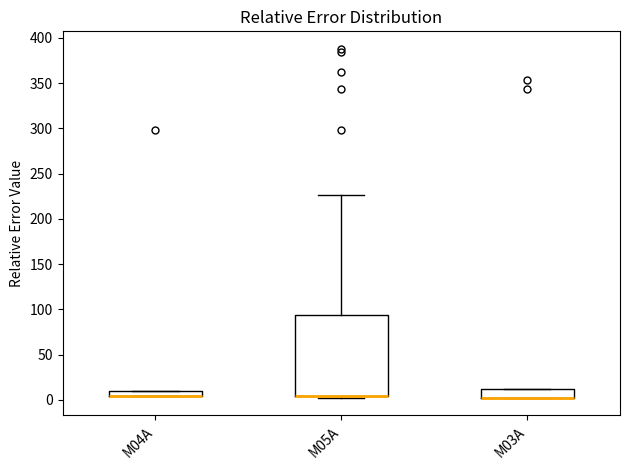

Comparing the boxes themselves (not the whiskers), which one is the tallest?

M05A